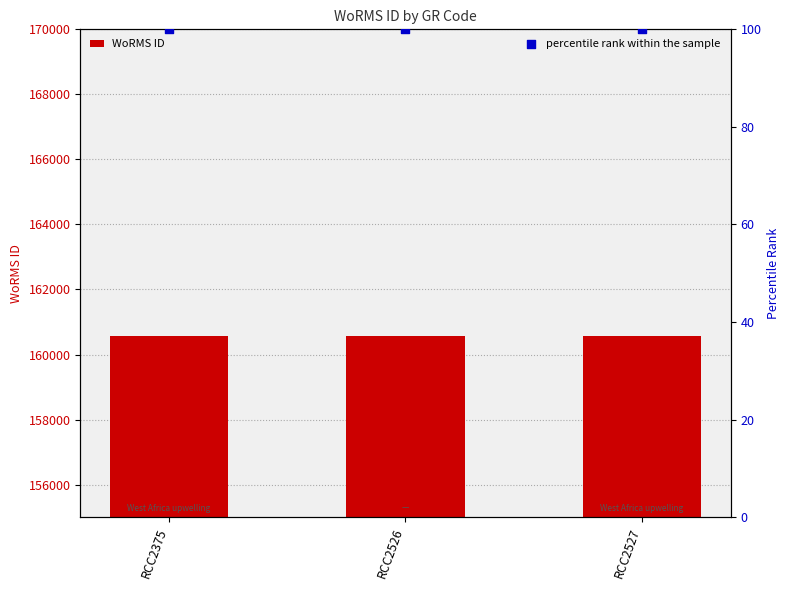

At which category is the sum across all series the highest?

RCC2375